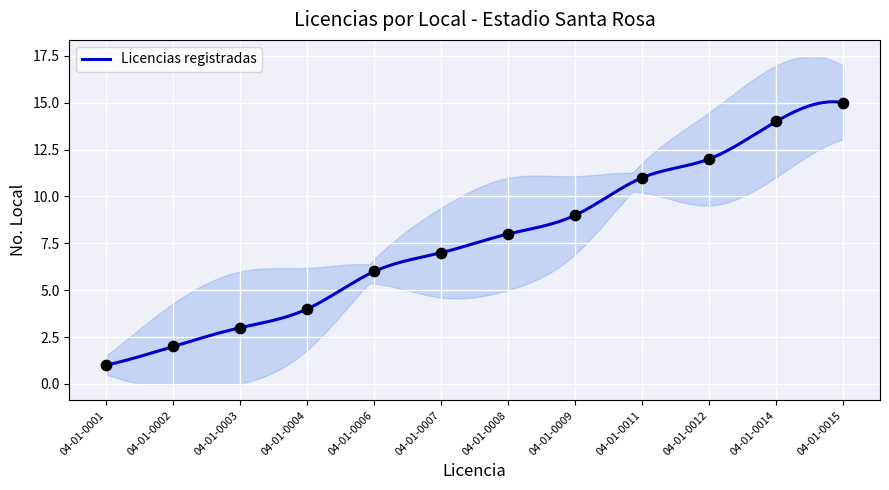

Approximately how many times larger is the value at 04-01-0003 compared to 04-01-0014?

0.2